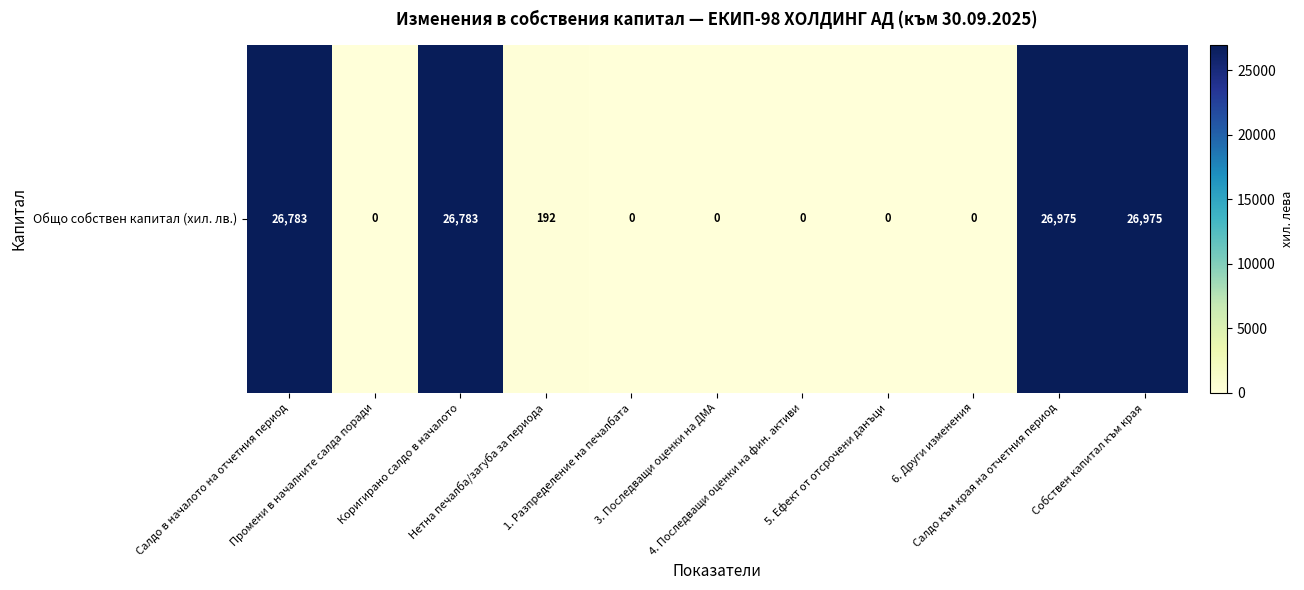

Where is the data nearest to the value 13487?

Нетна печалба/загуба за периода